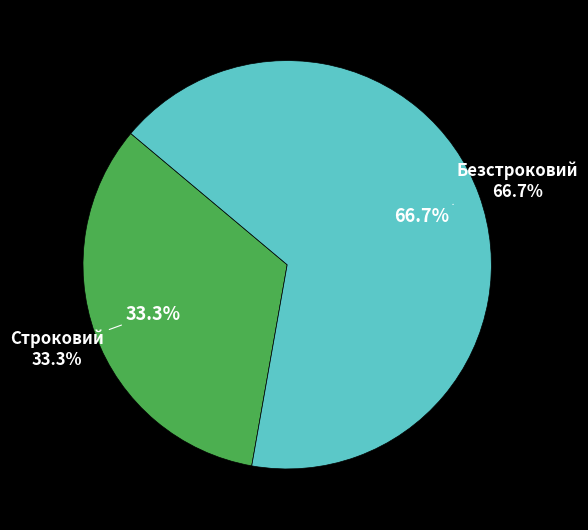

Do Безстроковий and Строковий together represent more than half of the pie?

Yes